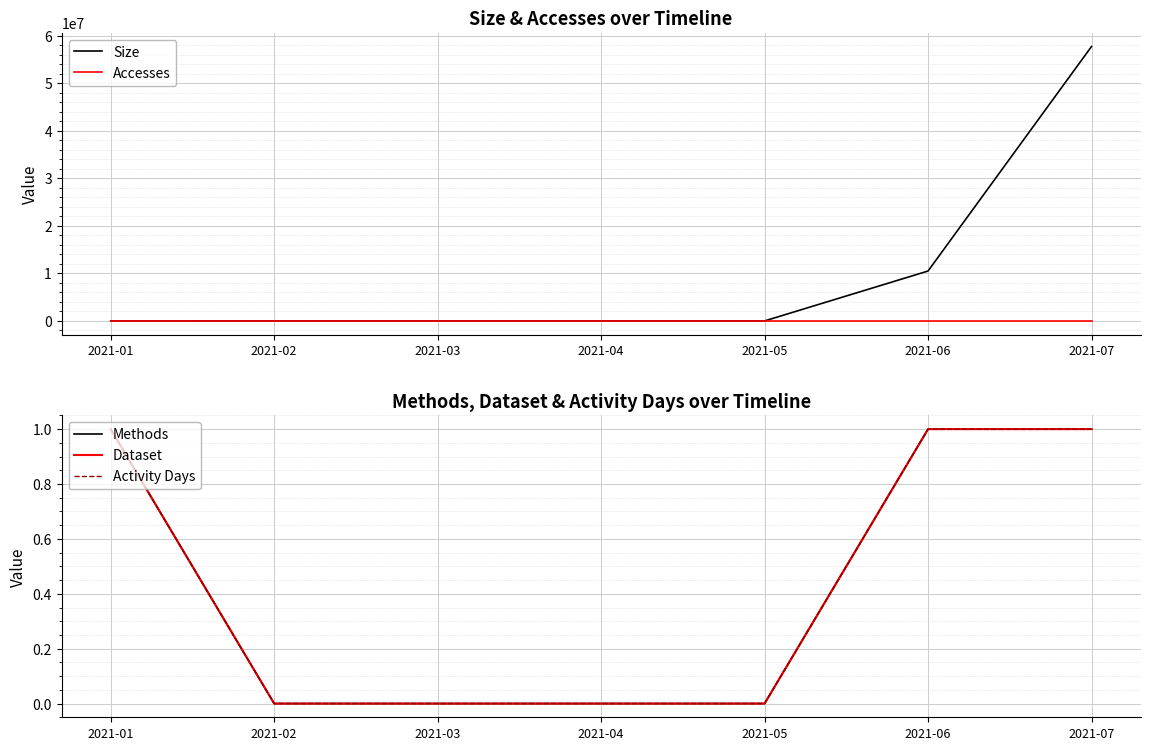

Is the value of Dataset at 2021-03 greater than the value of Size at 2021-02?

No